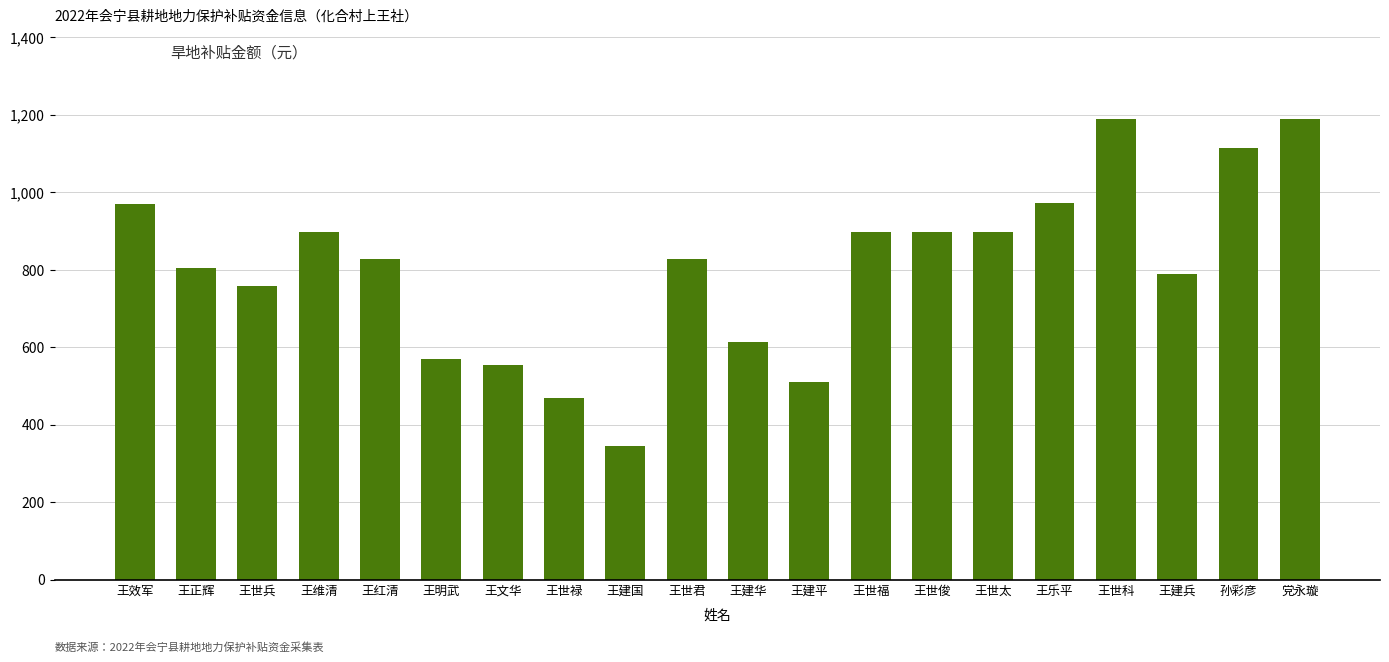

Between 王红清 and 孙彩彦, which is larger?

孙彩彦